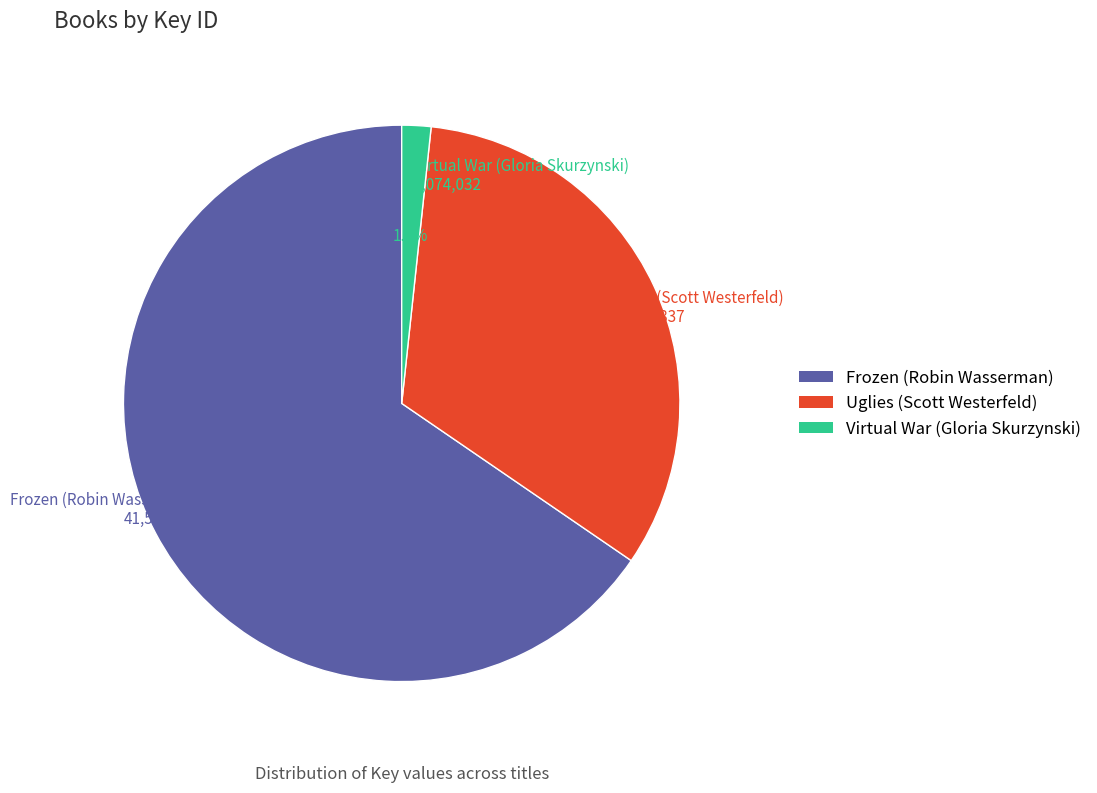

What percentage is NOT represented by Frozen (Robin Wasserman)?

34.6%